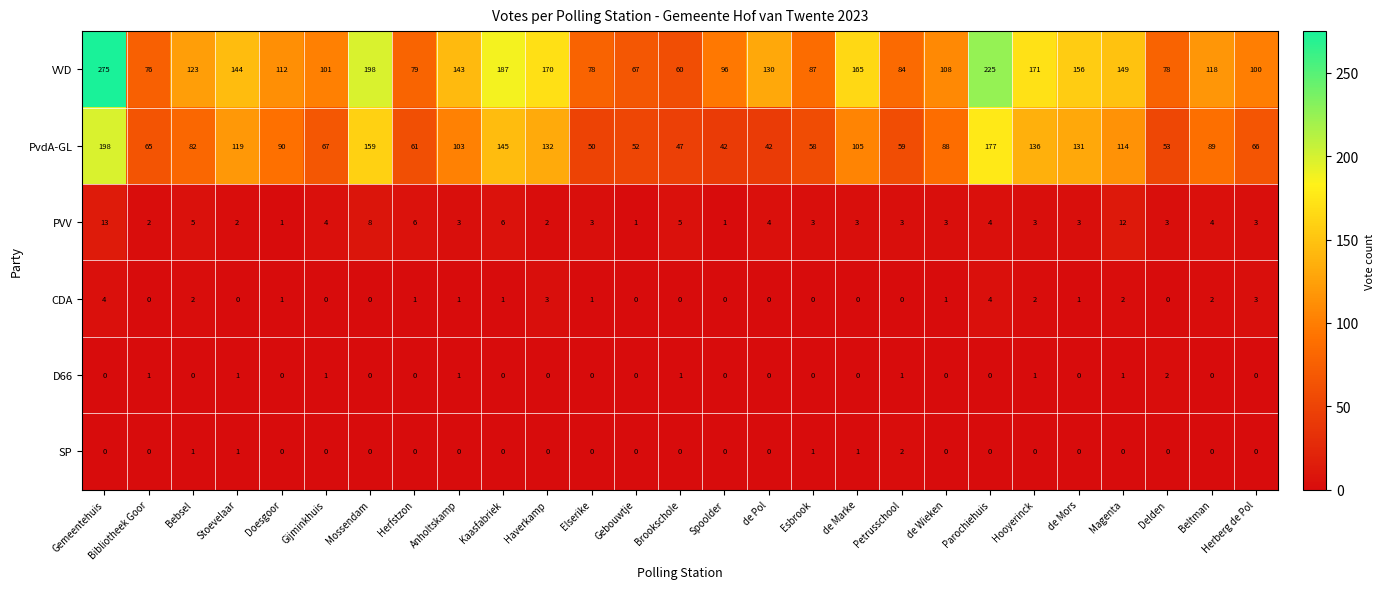

The D66 series shows 0 at Gemeentehuis. True or false?

True